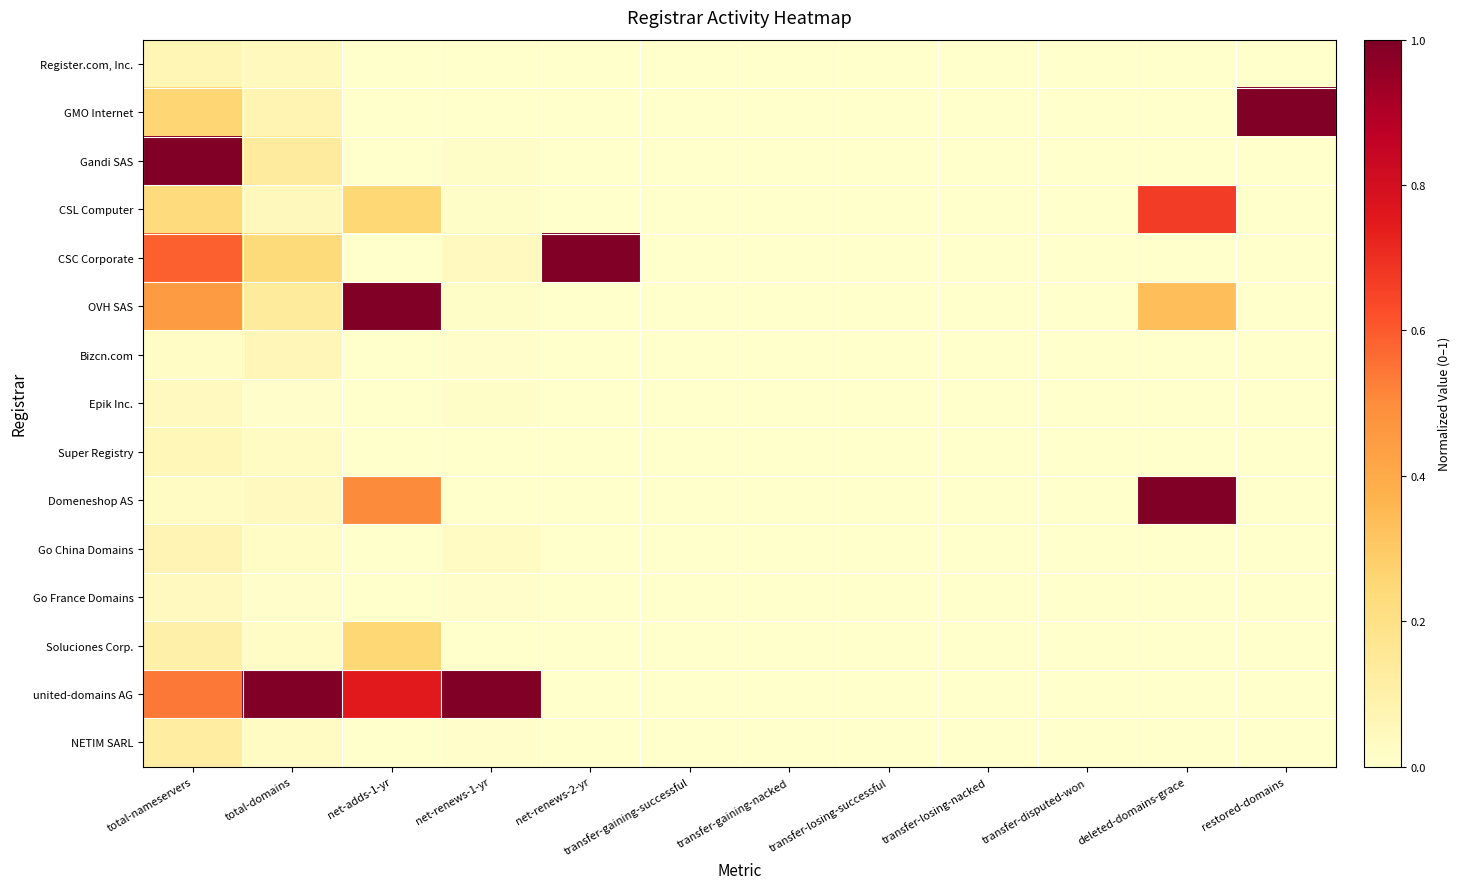

Which series changed the most between total-nameservers and transfer-disputed-won?

Gandi SAS